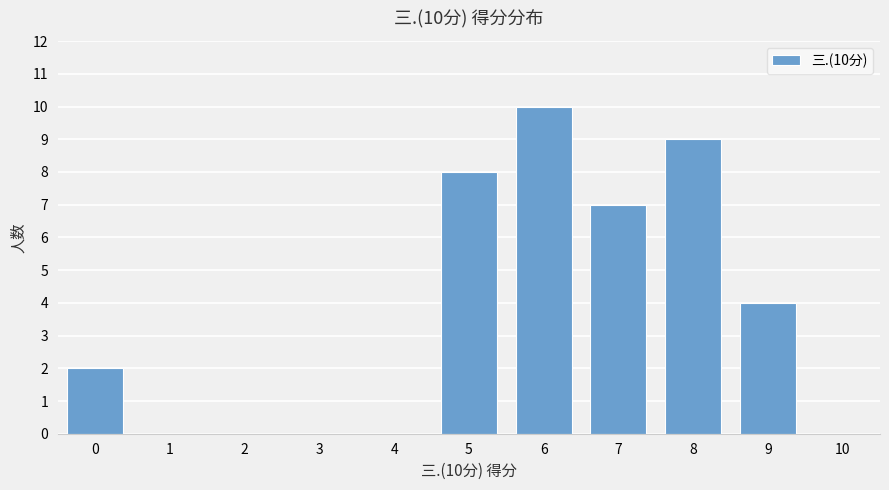

What is the average value?

4